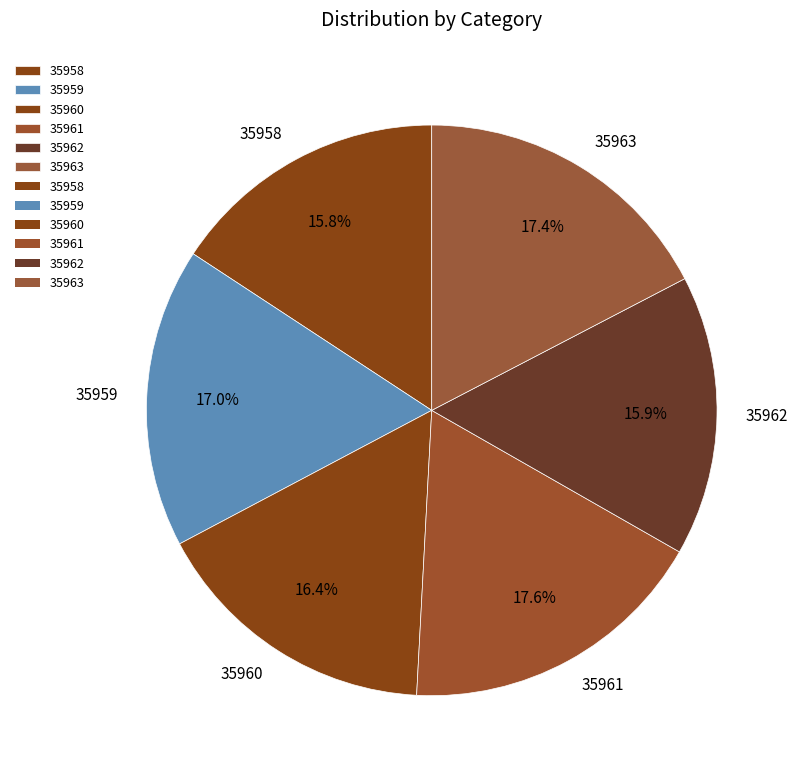

To the nearest percent, what percentage of the pie is 35962?

16%